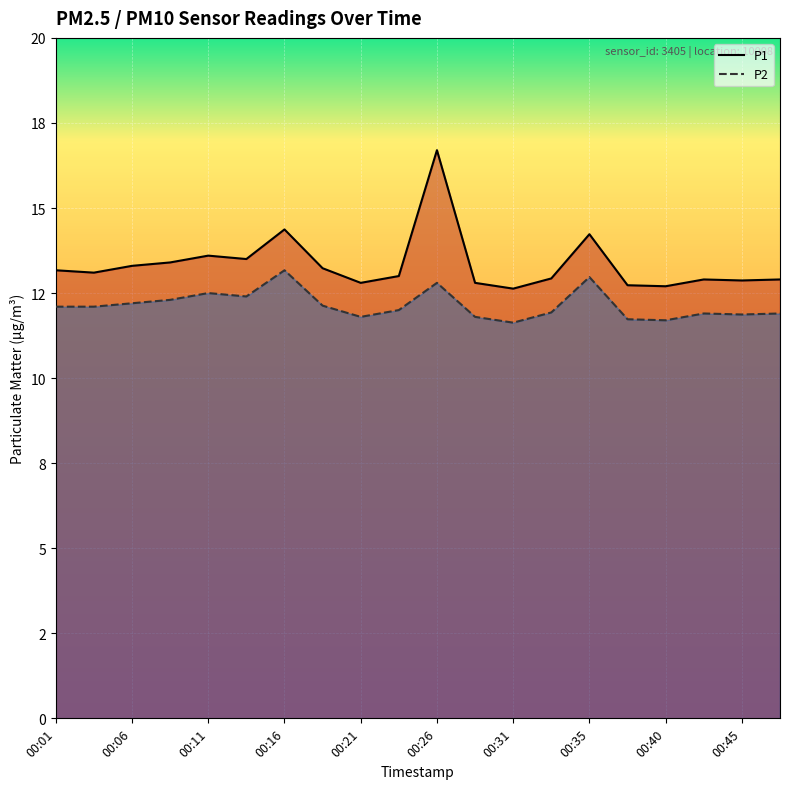

Does the chart display data point markers on the line(s)?

No